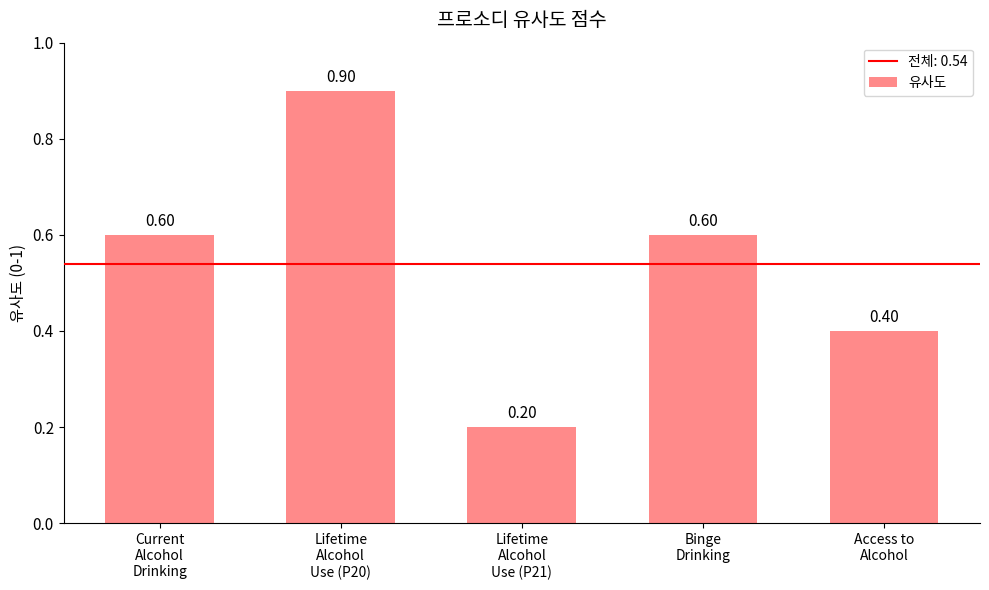

What is the label of the 4th bar from the right?

Lifetime
Alcohol
Use (P20)